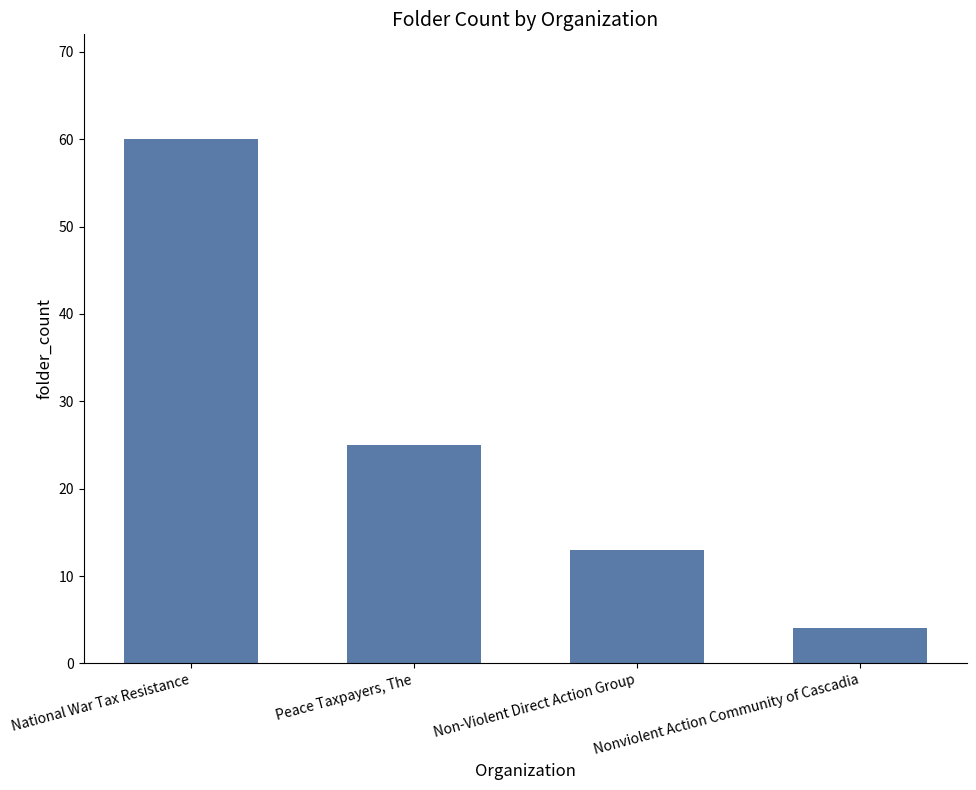

Rank the categories by value from highest to lowest.

National War Tax Resistance, Peace Taxpayers, The, Non-Violent Direct Action Group, Nonviolent Action Community of Cascadia